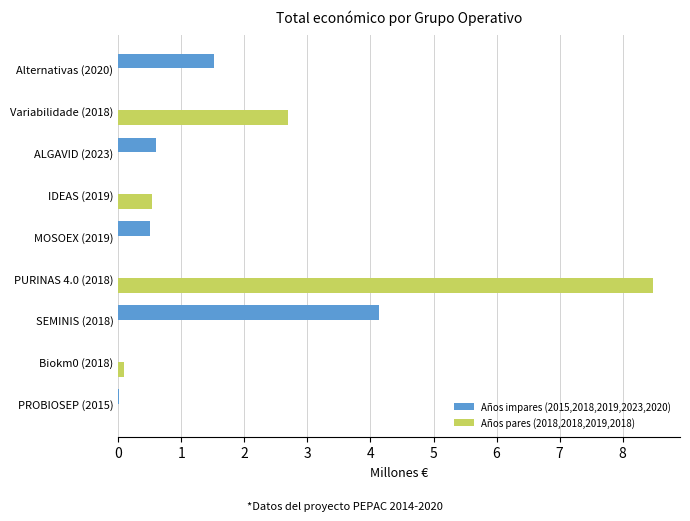

True or false: Años pares (2018,2018,2019,2018) has a value of 0.0 at MOSOEX (2019).

True